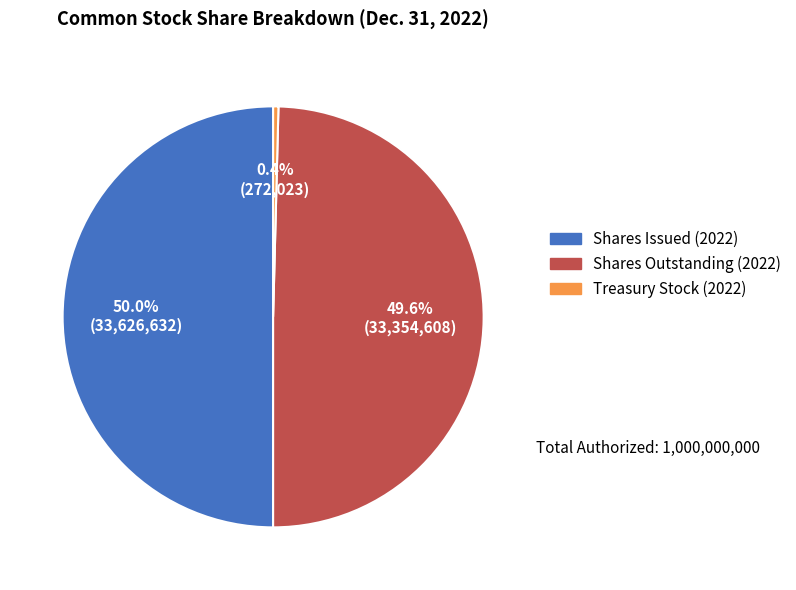

Which category has the biggest portion of the pie?

Shares Issued (2022)